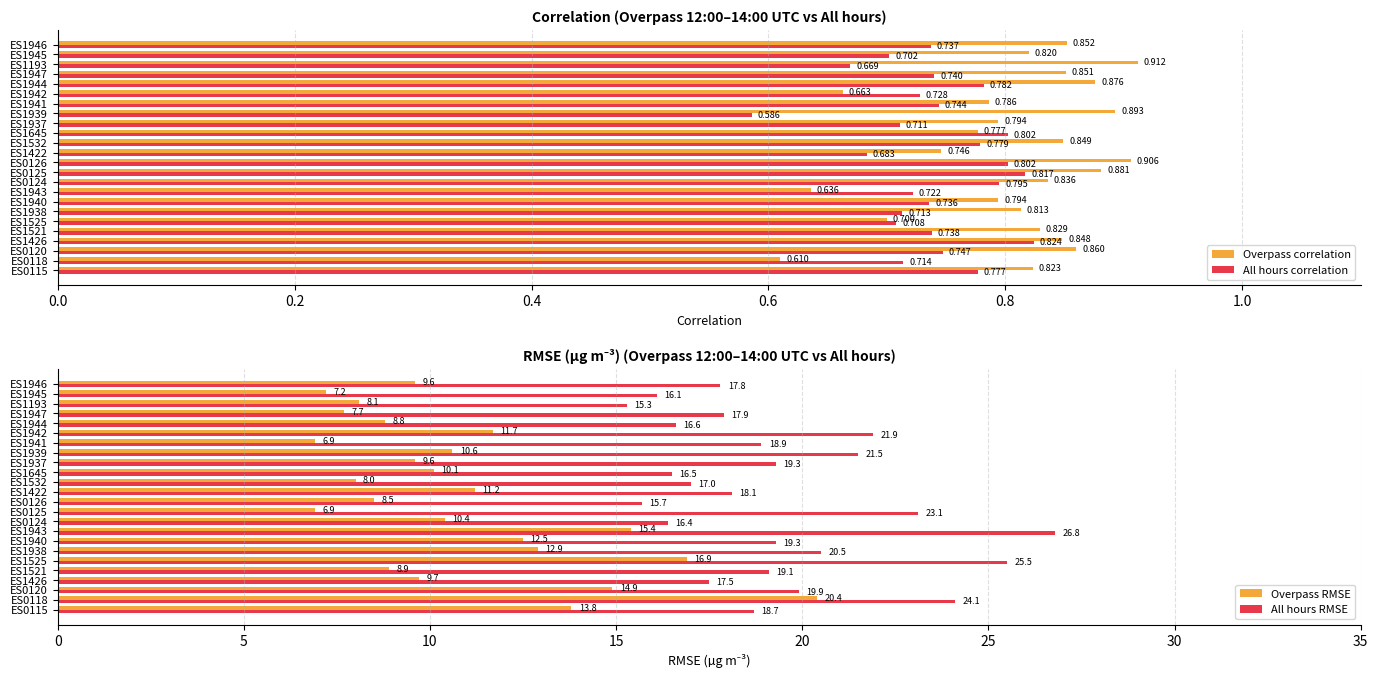

Is the value of All hours correlation at ES1937 greater than the value of Overpass correlation at ES1532?

No